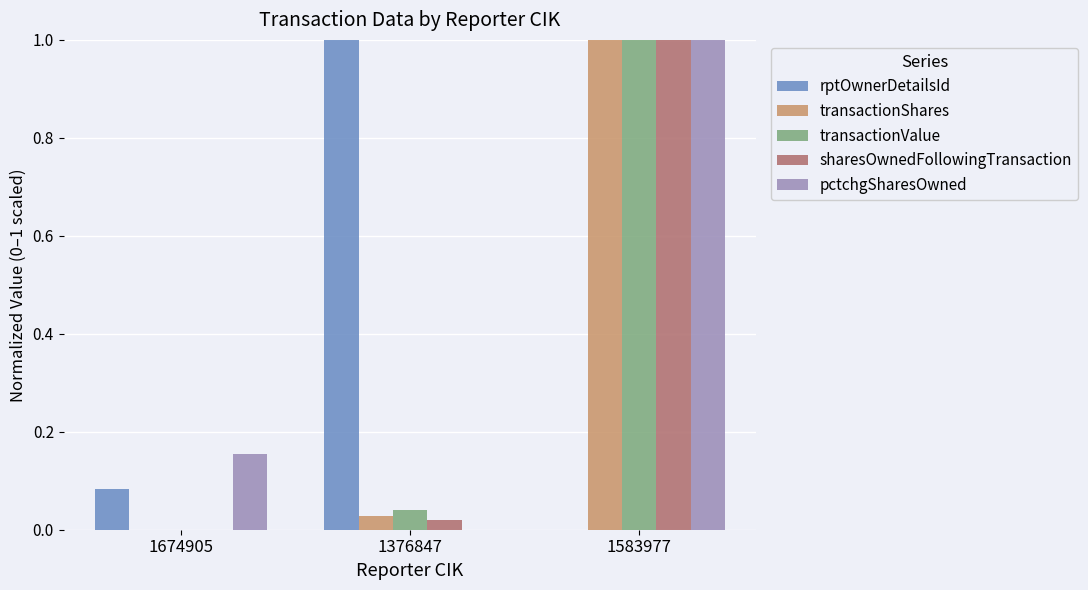

At which category is the sum across all series the highest?

1583977